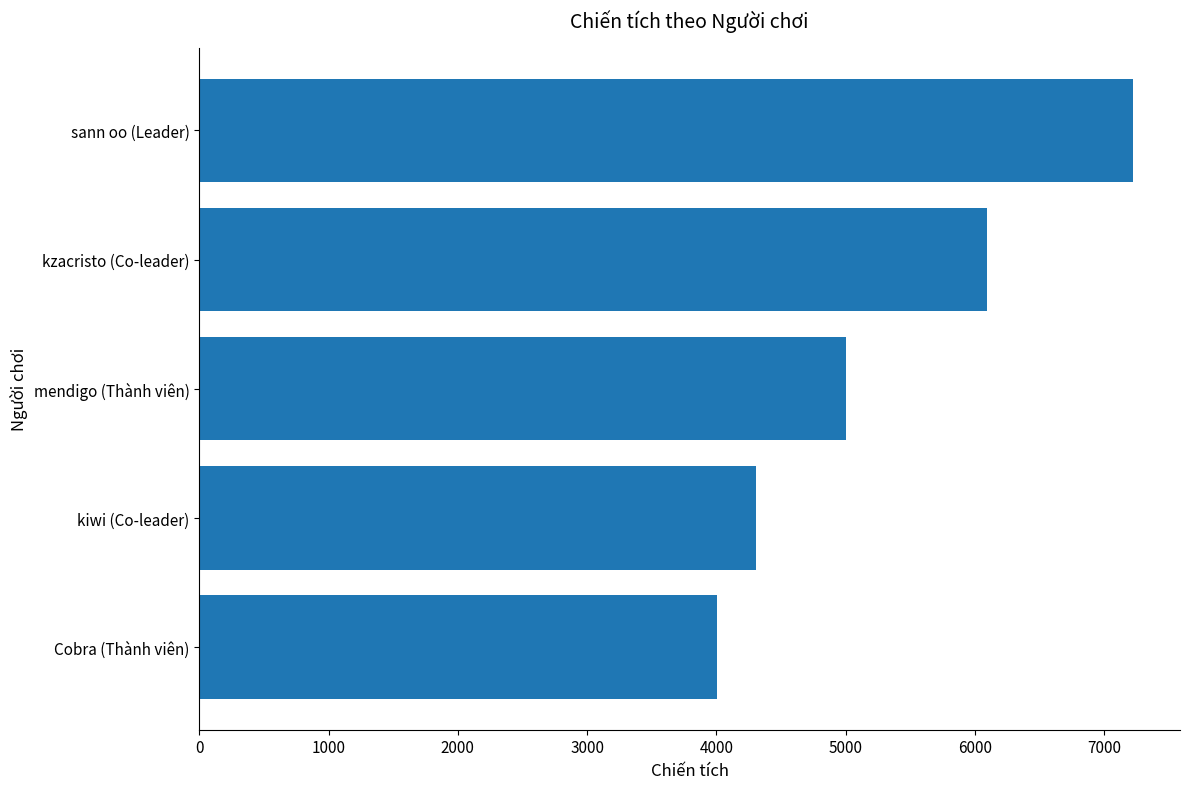

What is the sum of all values?

26632